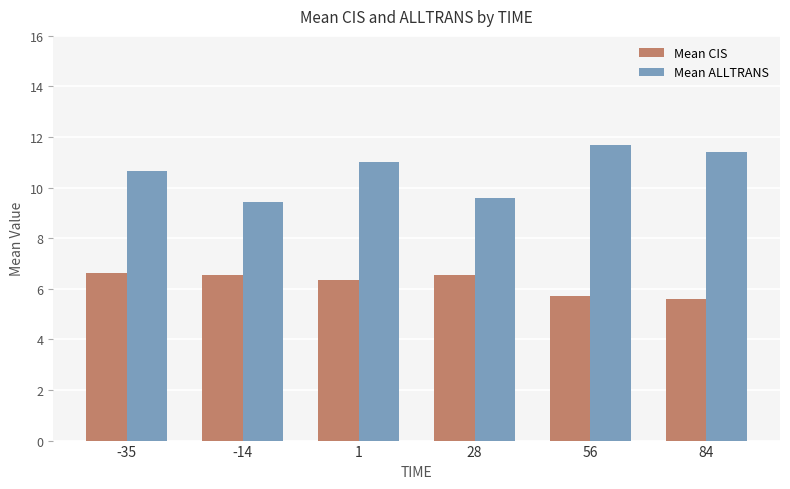

Rank the categories by Mean ALLTRANS value from lowest to highest.

-14, 28, -35, 1, 84, 56